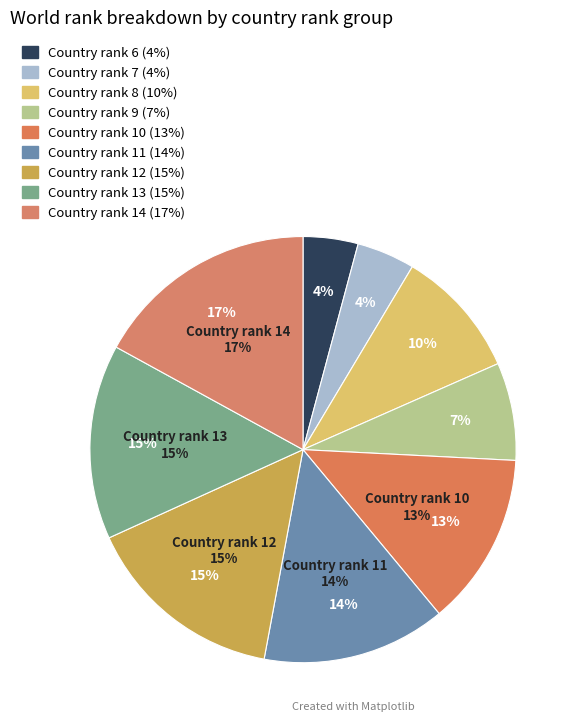

What portion of the pie excludes 10?

86.8%